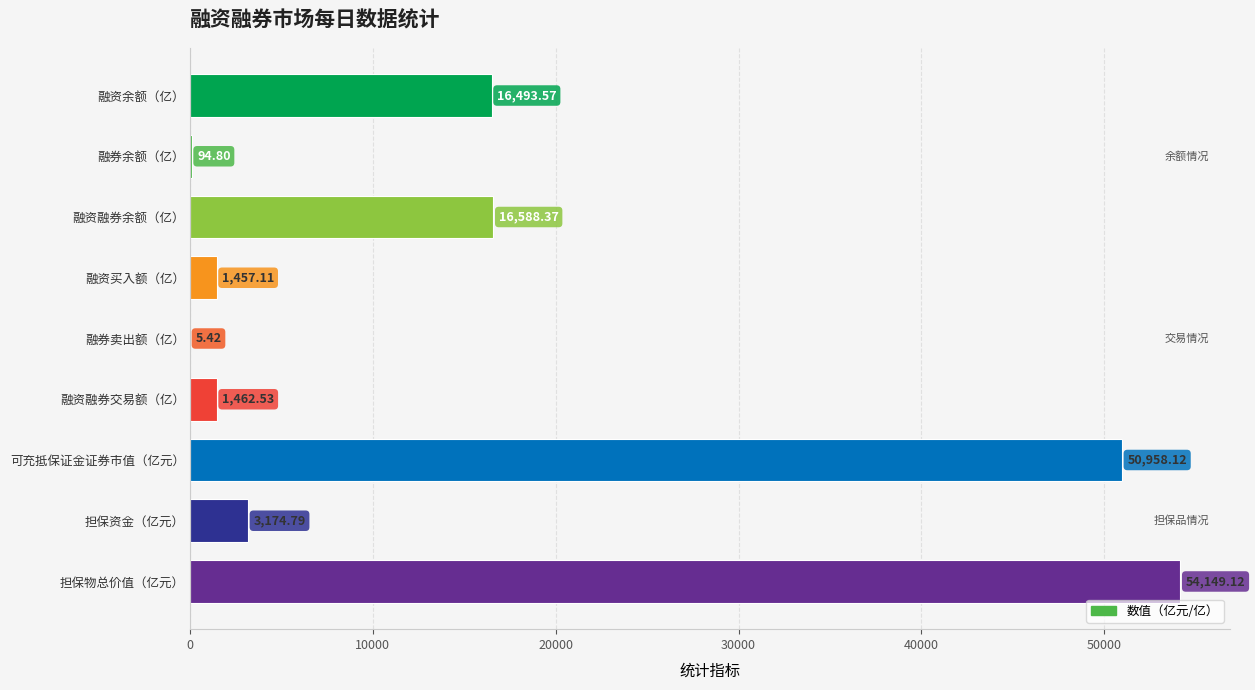

Approximately how many times larger is the value at 融资余额（亿） compared to 可充抵保证金证券市值（亿元）?

0.3